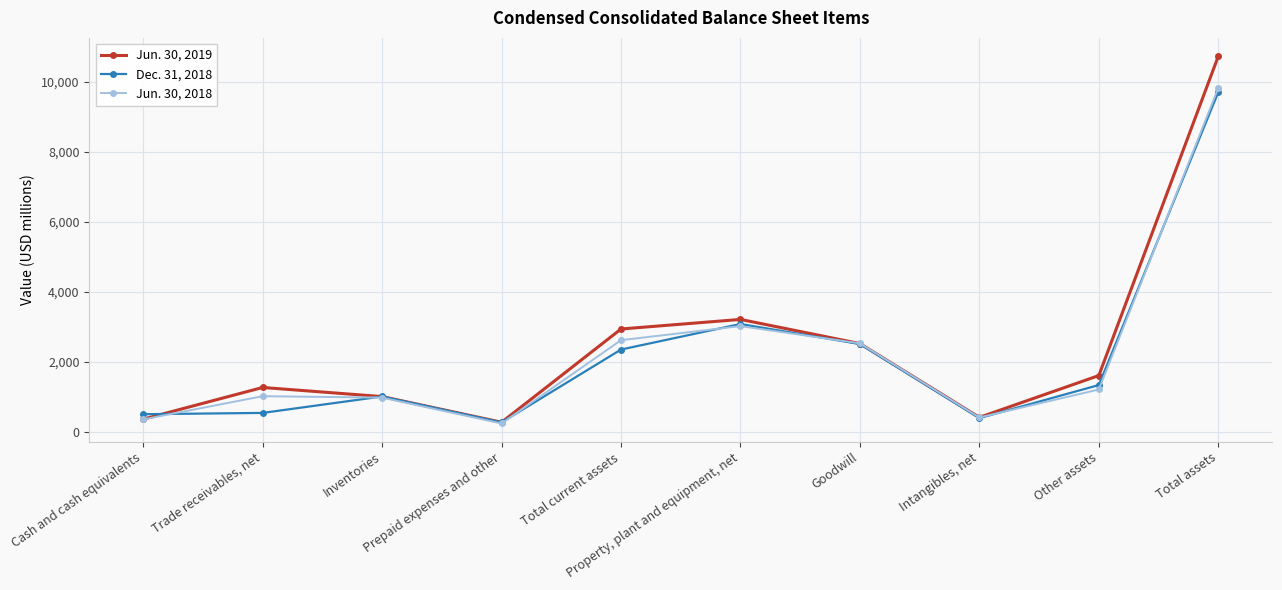

Does the chart display data point markers on the line(s)?

Yes